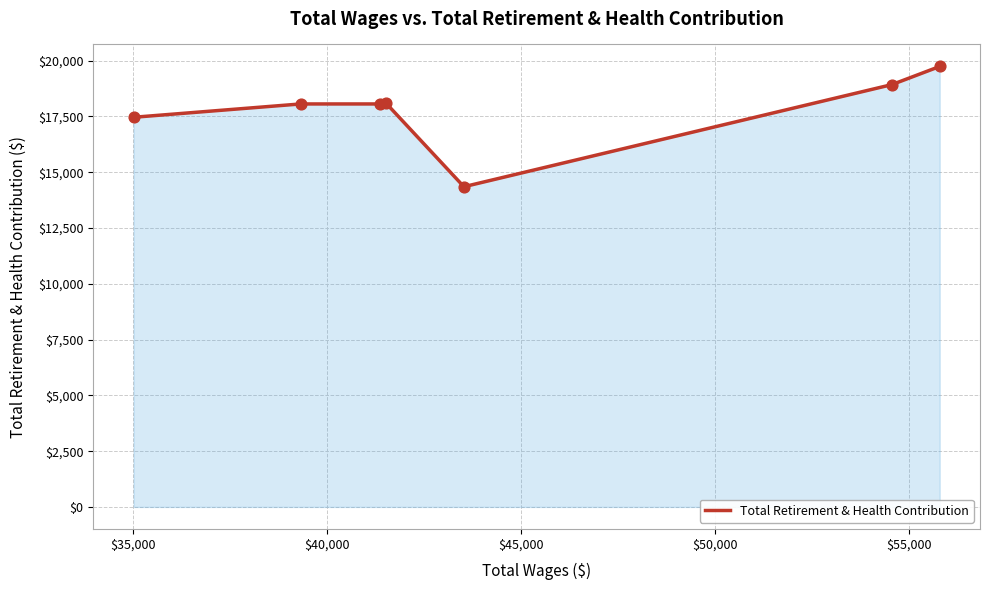

What is the difference between the maximum and minimum values?

5390